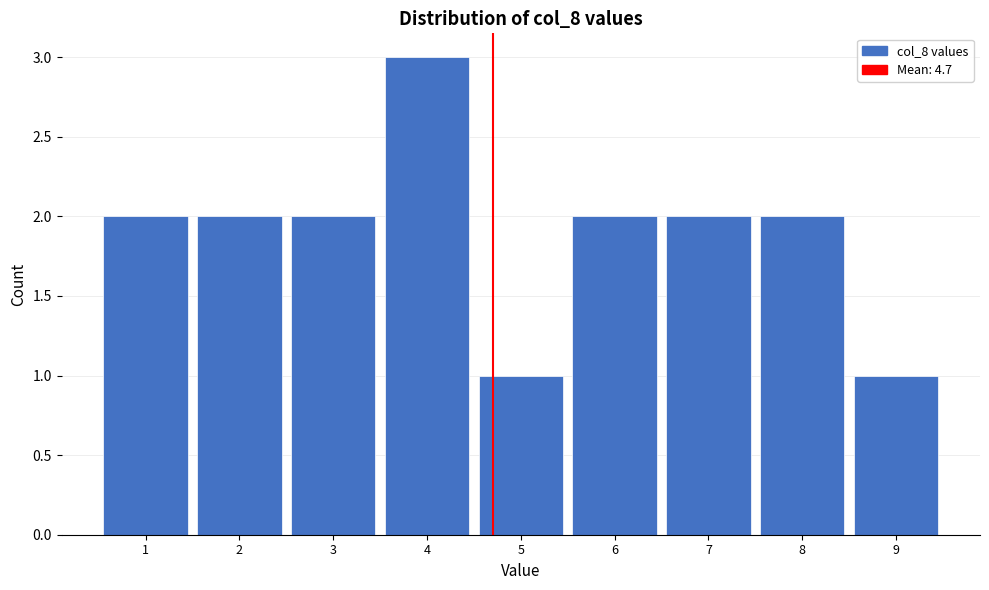

Reading left to right, transcribe this chart: for each bar, give the range it covers on the x-axis and its height. The values are not printed on the chart, so give them approximately, as read against the axis.

0.5 to 1.5: 2
1.5 to 2.5: 2
2.5 to 3.5: 2
3.5 to 4.5: 3
4.5 to 5.5: 1
5.5 to 6.5: 2
6.5 to 7.5: 2
7.5 to 8.5: 2
8.5 to 9.5: 1